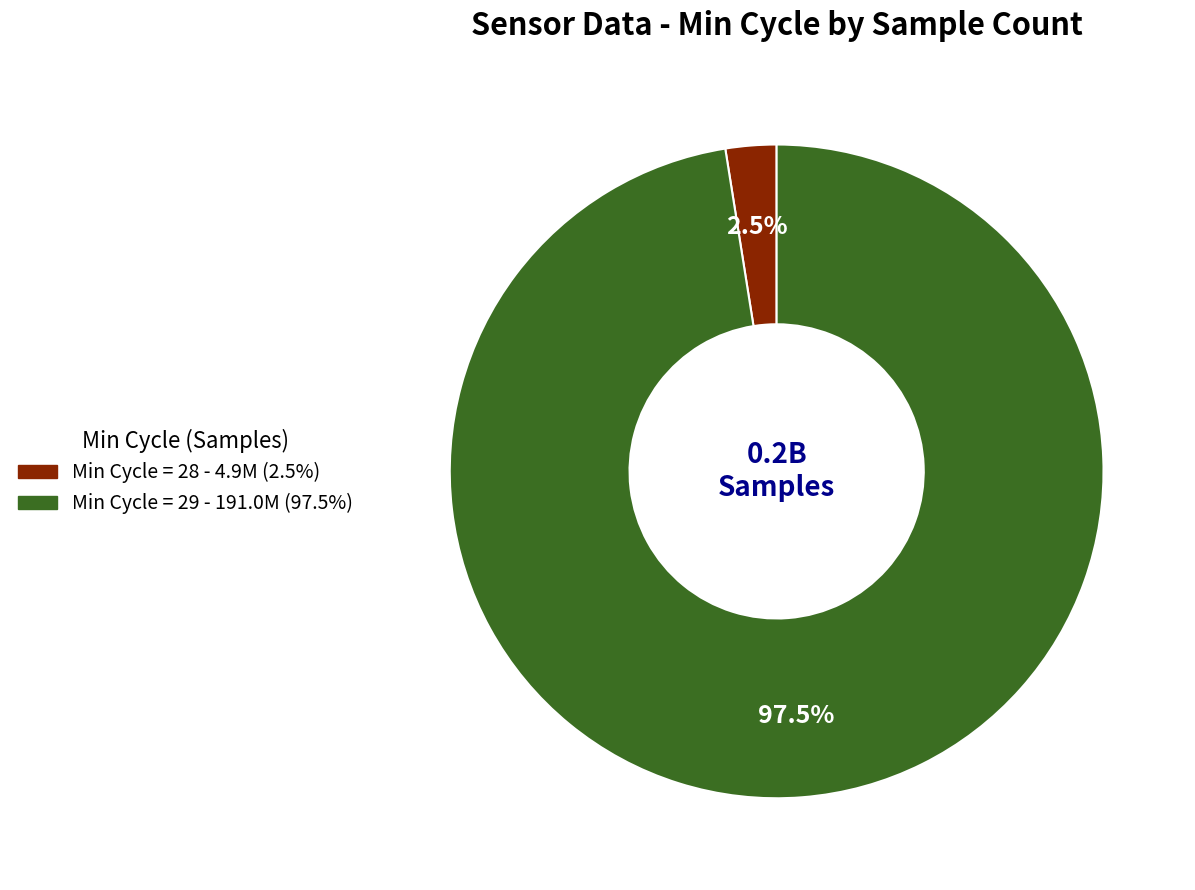

Is there a majority slice in this chart?

Yes